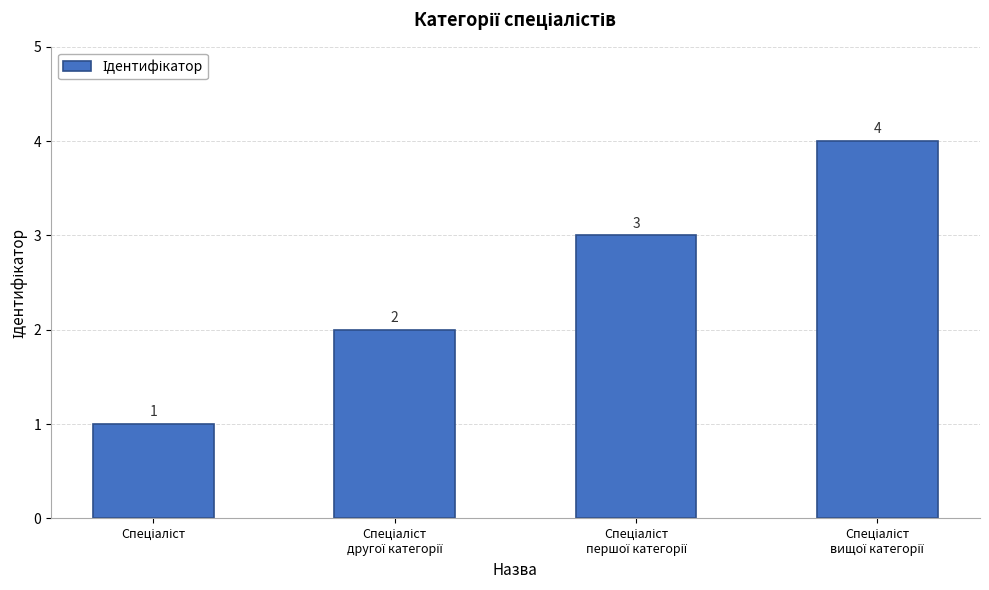

What is the greatest value displayed?

4